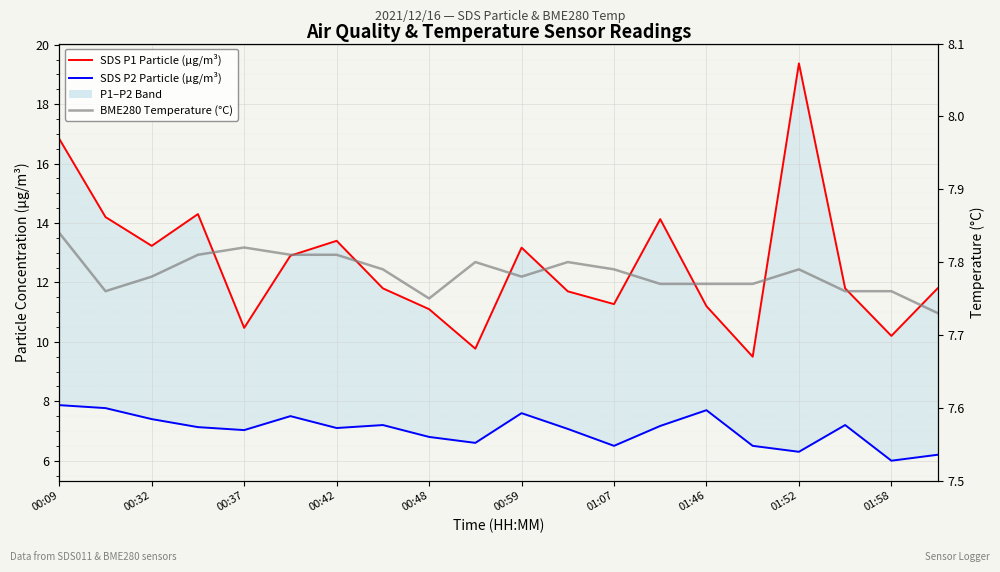

How many data points in SDS P1 Particle (µg/m³) are less than 11?

4